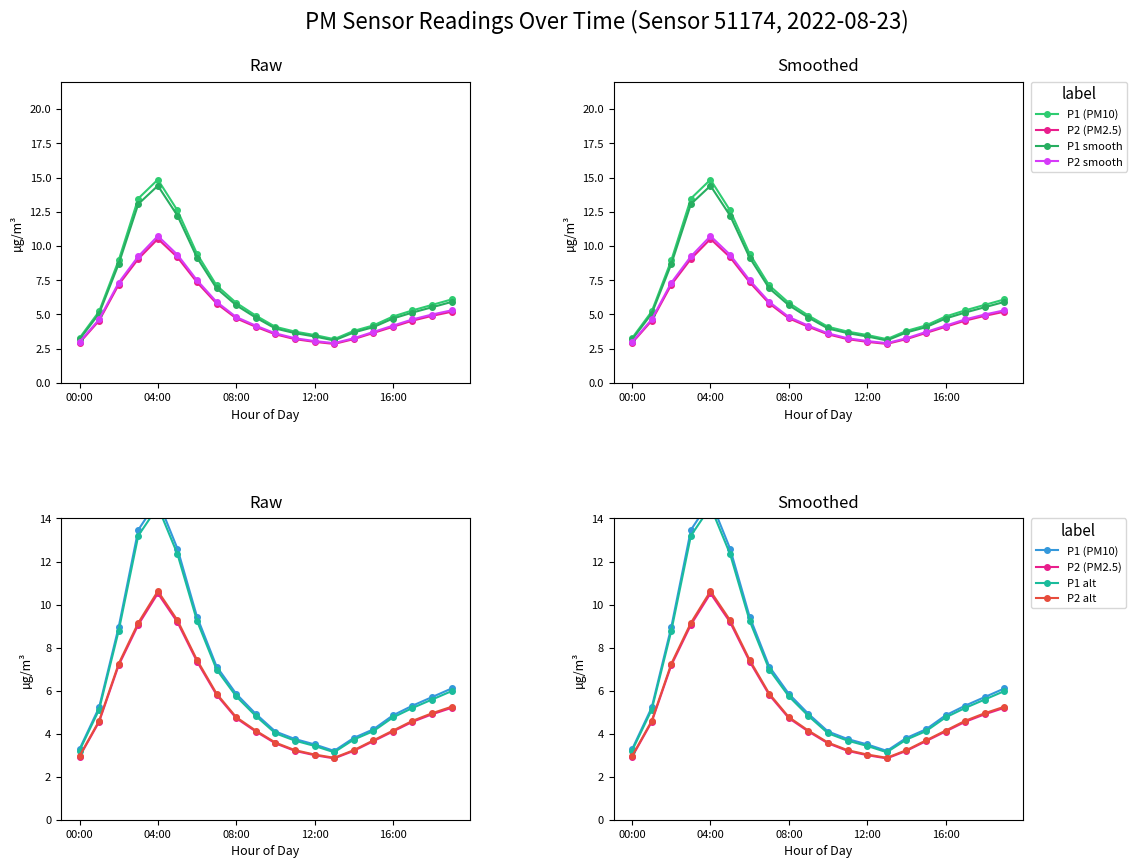

The P2 alt series shows 4.6 at 12:00. True or false?

False